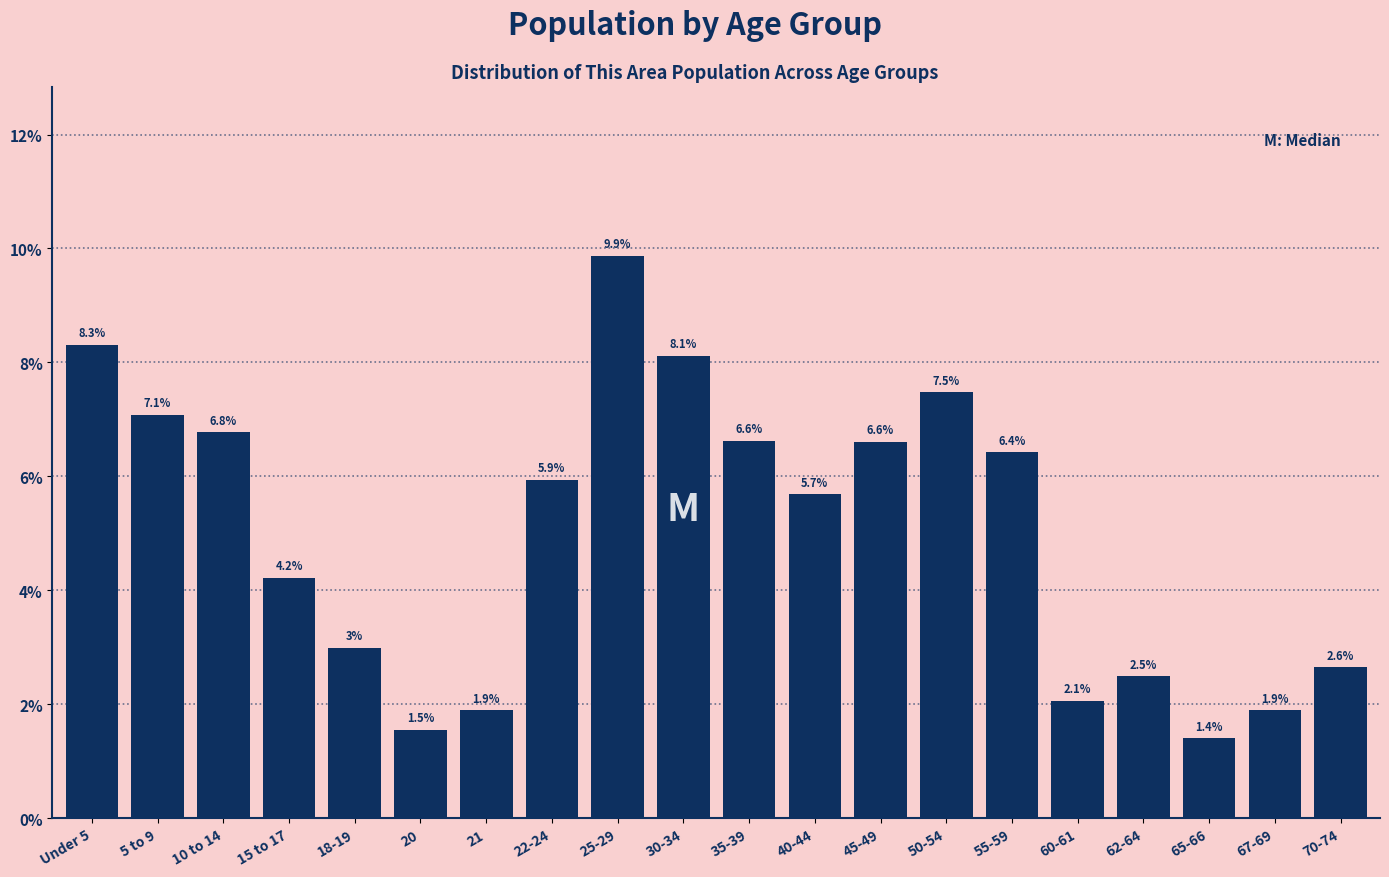

Reading left to right, list all the values displayed in this chart.

Under 5=8.3	5 to 9=7.1	10 to 14=6.8	15 to 17=4.2	18-19=3.0	20=1.5	21=1.9	22-24=5.9	25-29=9.9	30-34=8.1	35-39=6.6	40-44=5.7	45-49=6.6	50-54=7.5	55-59=6.4	60-61=2.1	62-64=2.5	65-66=1.4	67-69=1.9	70-74=2.6